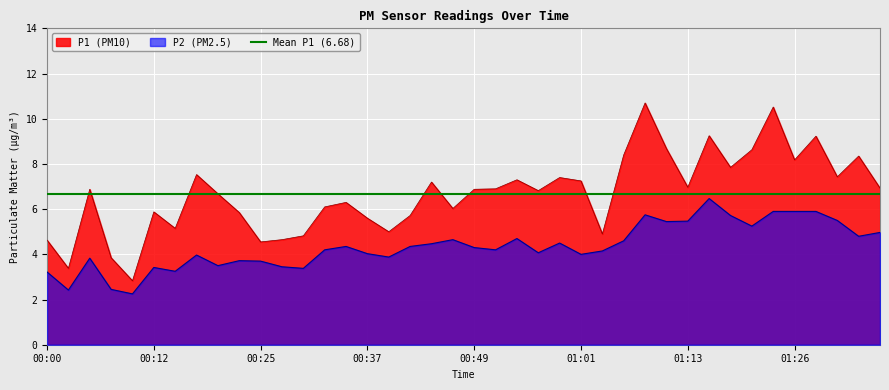

At how many categories does at least one series exceed 4?

37